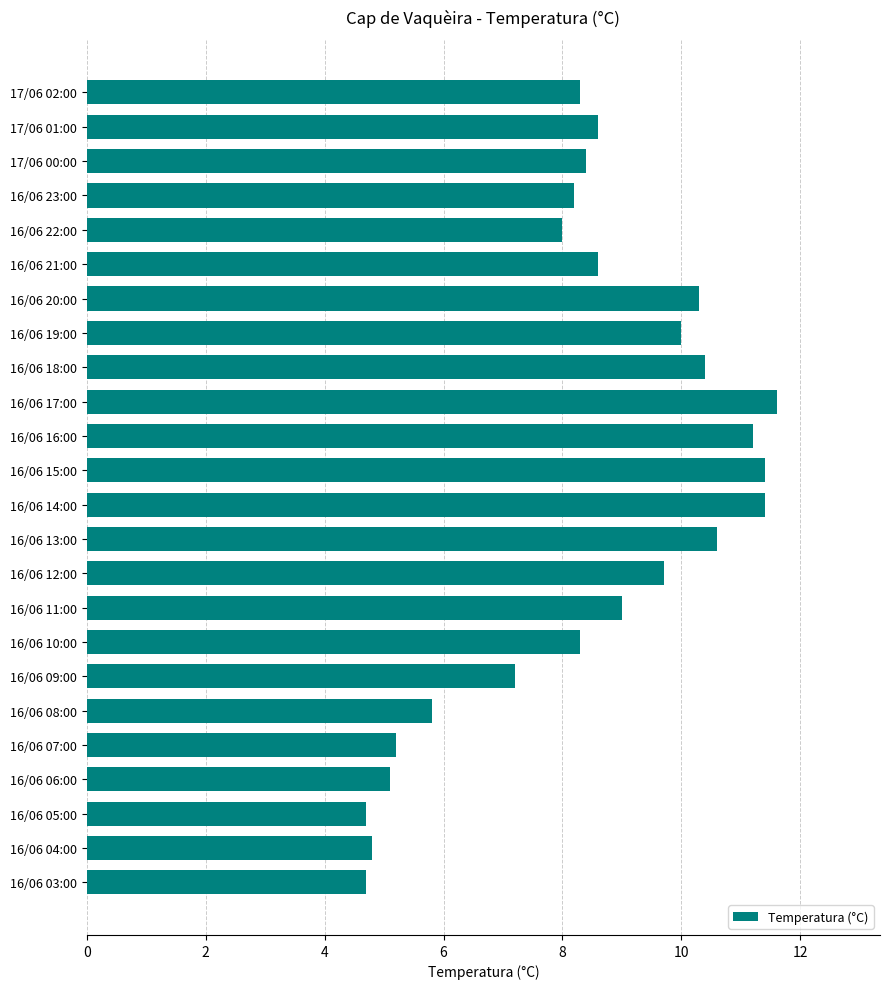

What is the greatest value displayed?

11.6